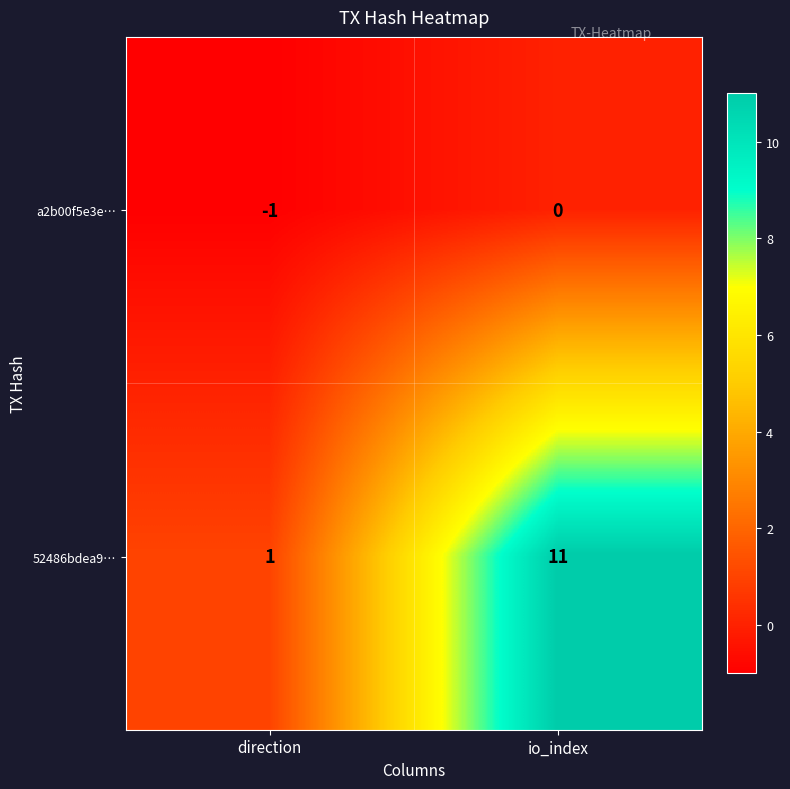

Reading right to left, extract all data points from this chart.

a2b00f5e3e…: io_index=0	direction=-1
52486bdea9…: io_index=11	direction=1